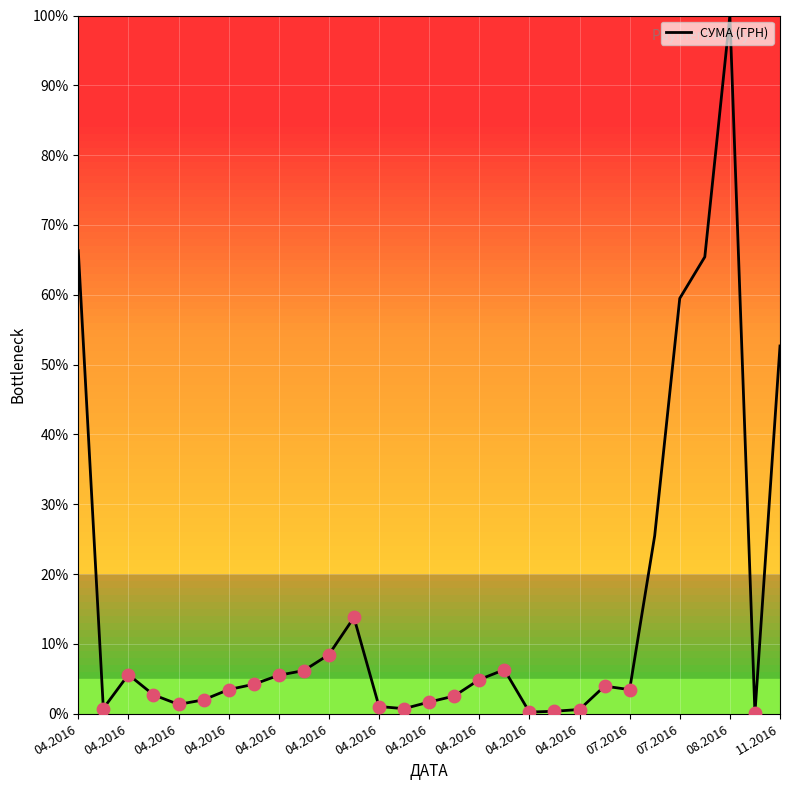

What is the difference between the maximum and minimum values?

99.9